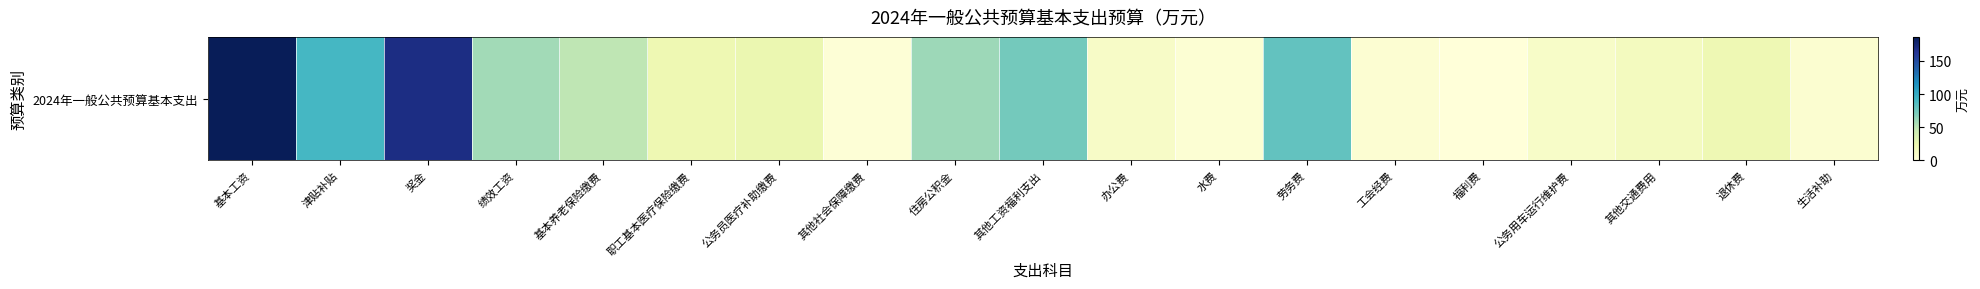

What is the maximum value shown in the chart?

186.2